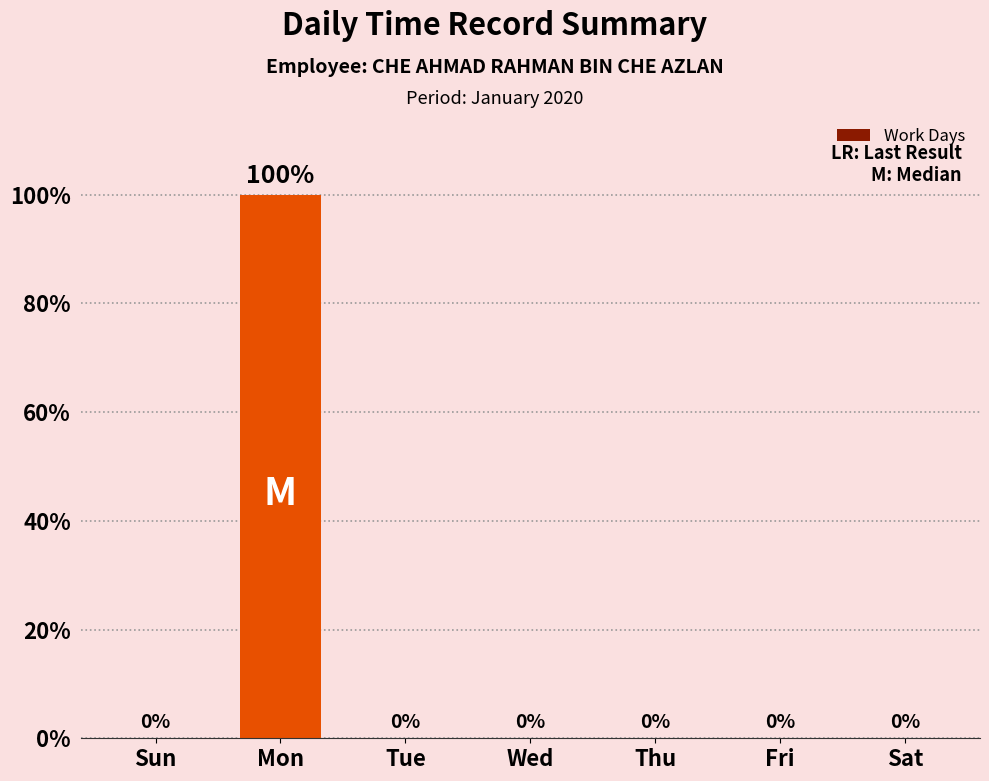

Reading left to right, transcribe all the data shown in this chart.

0	100	0	0	0	0	0